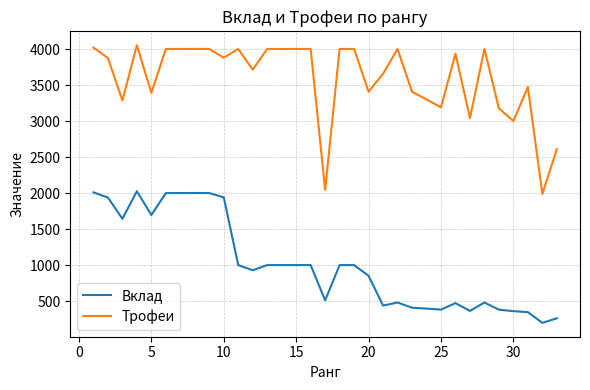

What is the difference between the maximum and minimum values in the Трофеи series?

2066